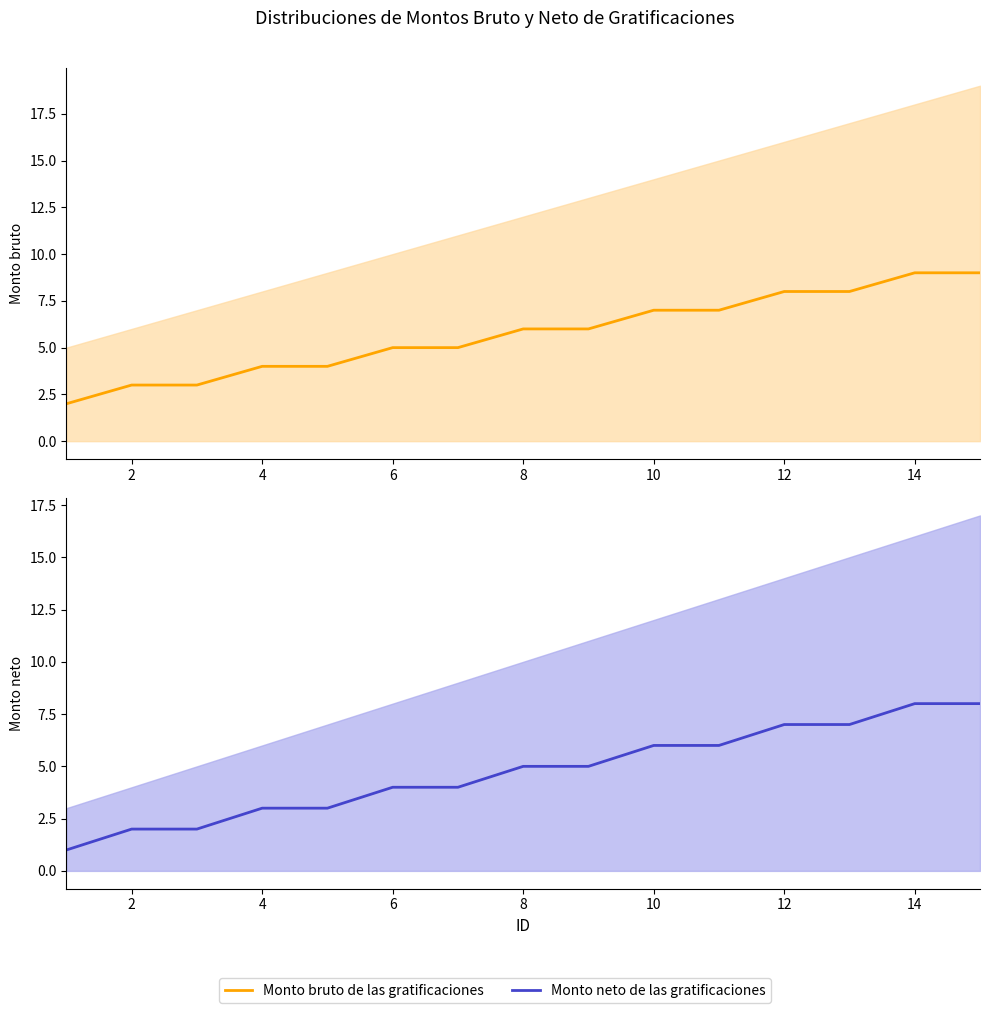

How many lines are shown in the chart?

2